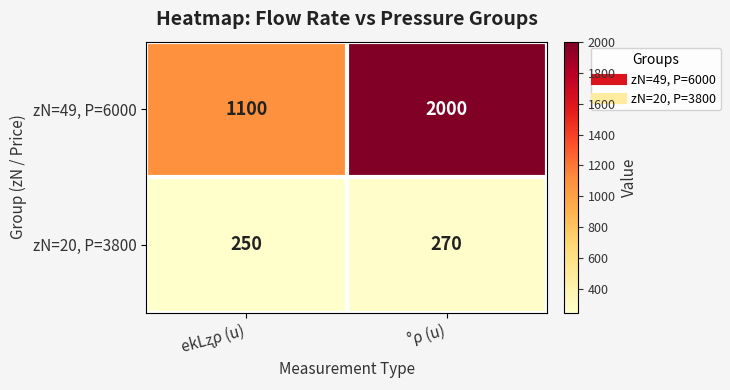

List the series in order of their peak value, highest first.

zN=49, P=6000, zN=20, P=3800